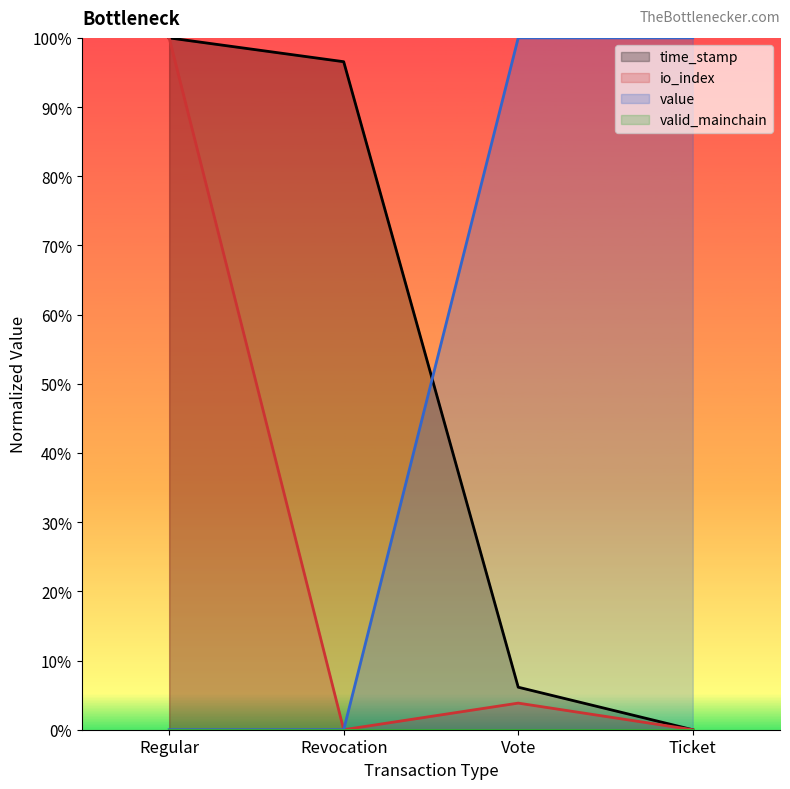

What is the average value of the io_index series?

0.3